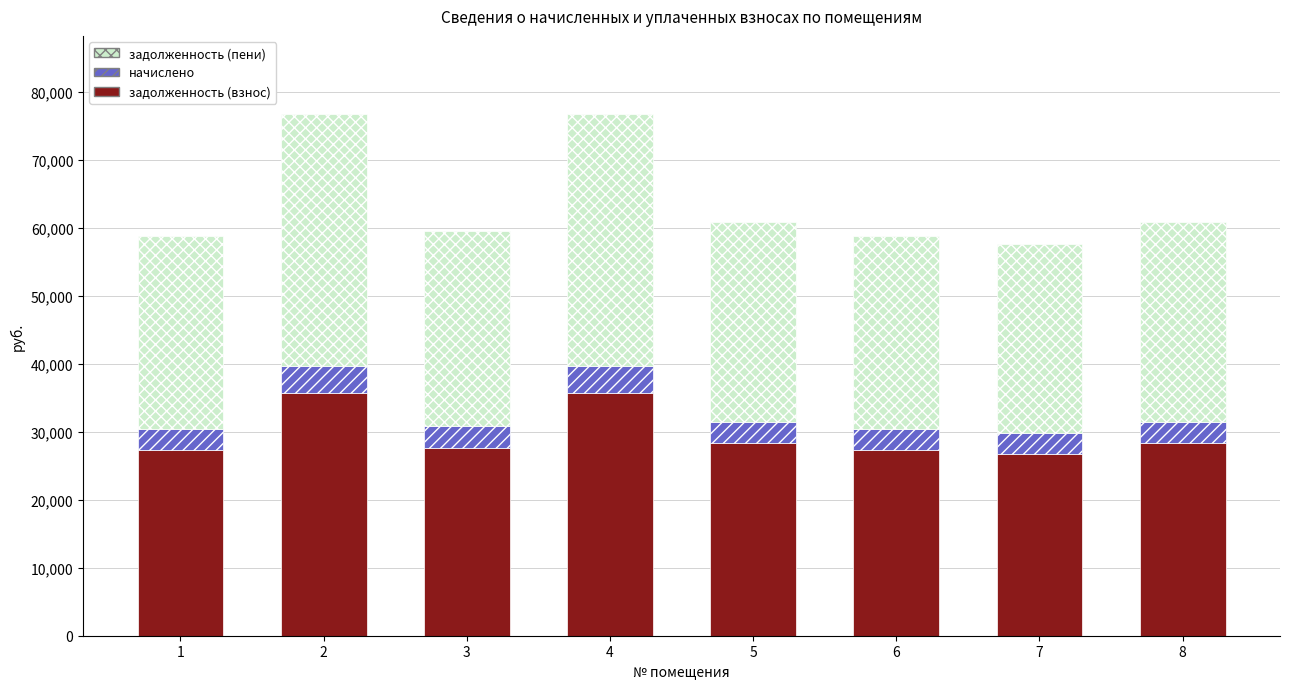

How many values in the задолженность (взнос) series are below 28287?

4